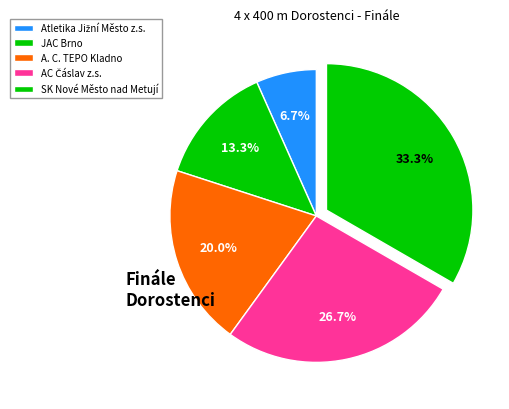

How many slices are in this pie chart?

5